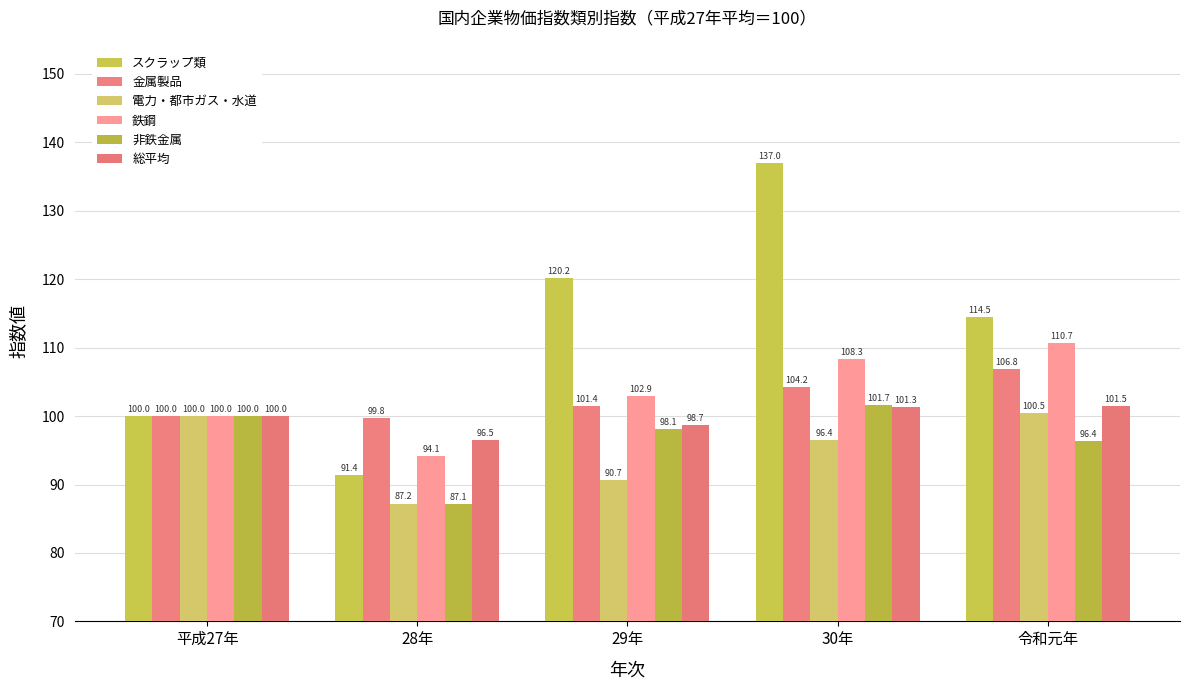

At which category is the sum across all series the highest?

30年